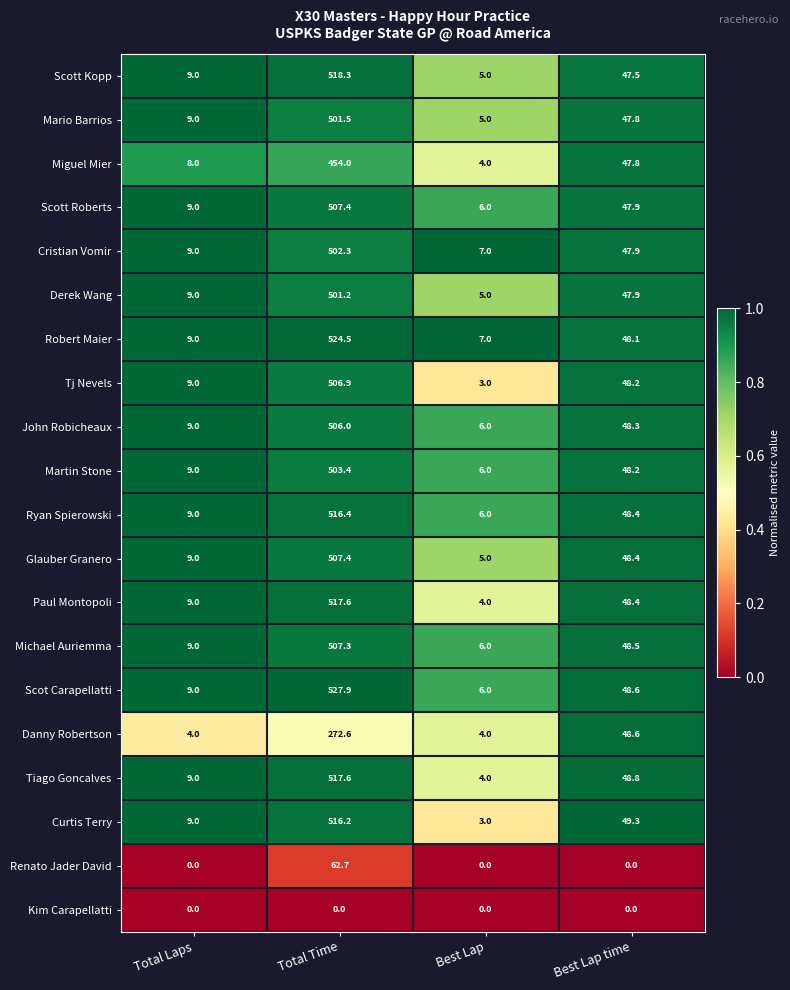

What is the approximate value of Paul Montopoli at Total Laps?

9.0